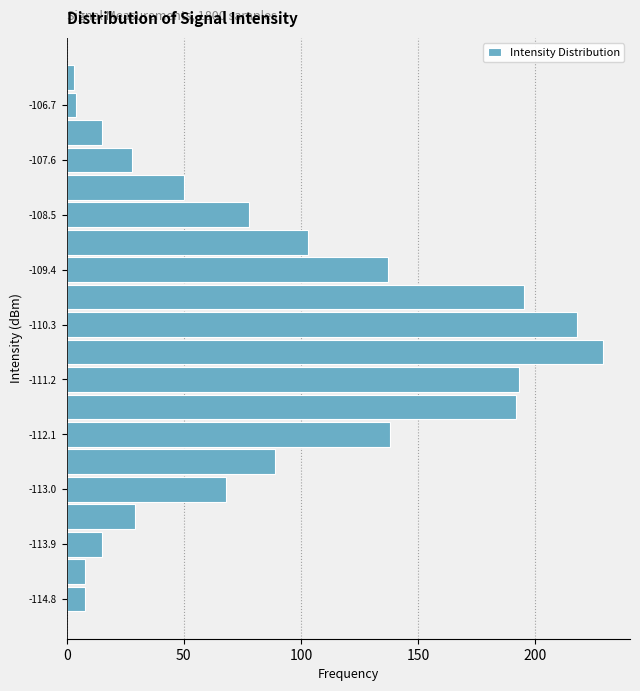

Over which range of the y-axis is the bar longest?

-110.95 to -110.50